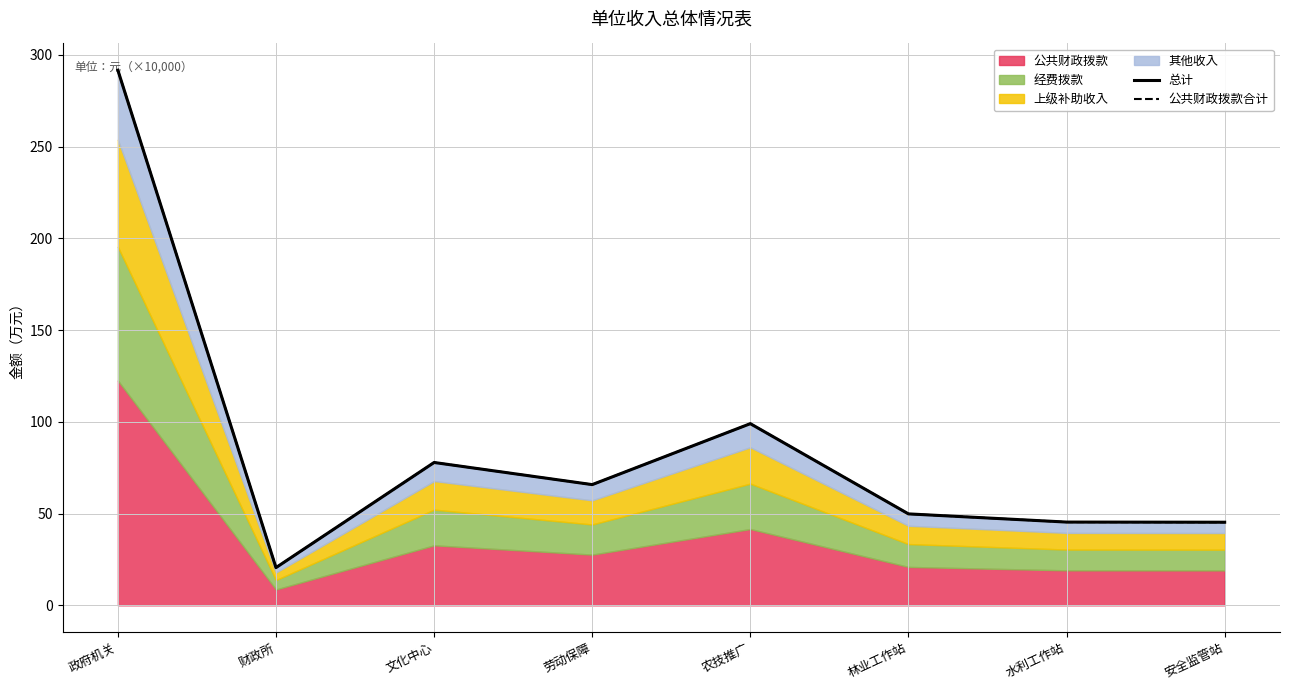

Is it true that 公共财政拨款合计 equals 291.6 at 政府机关?

True